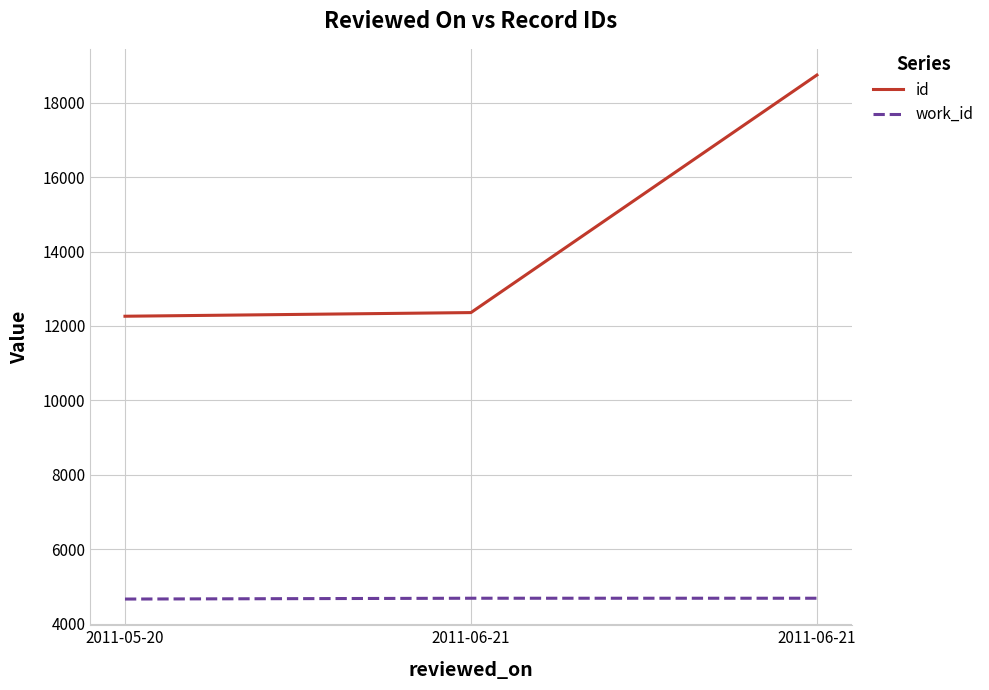

What is the spread (max minus min) of values at 2011-06-21?

7674